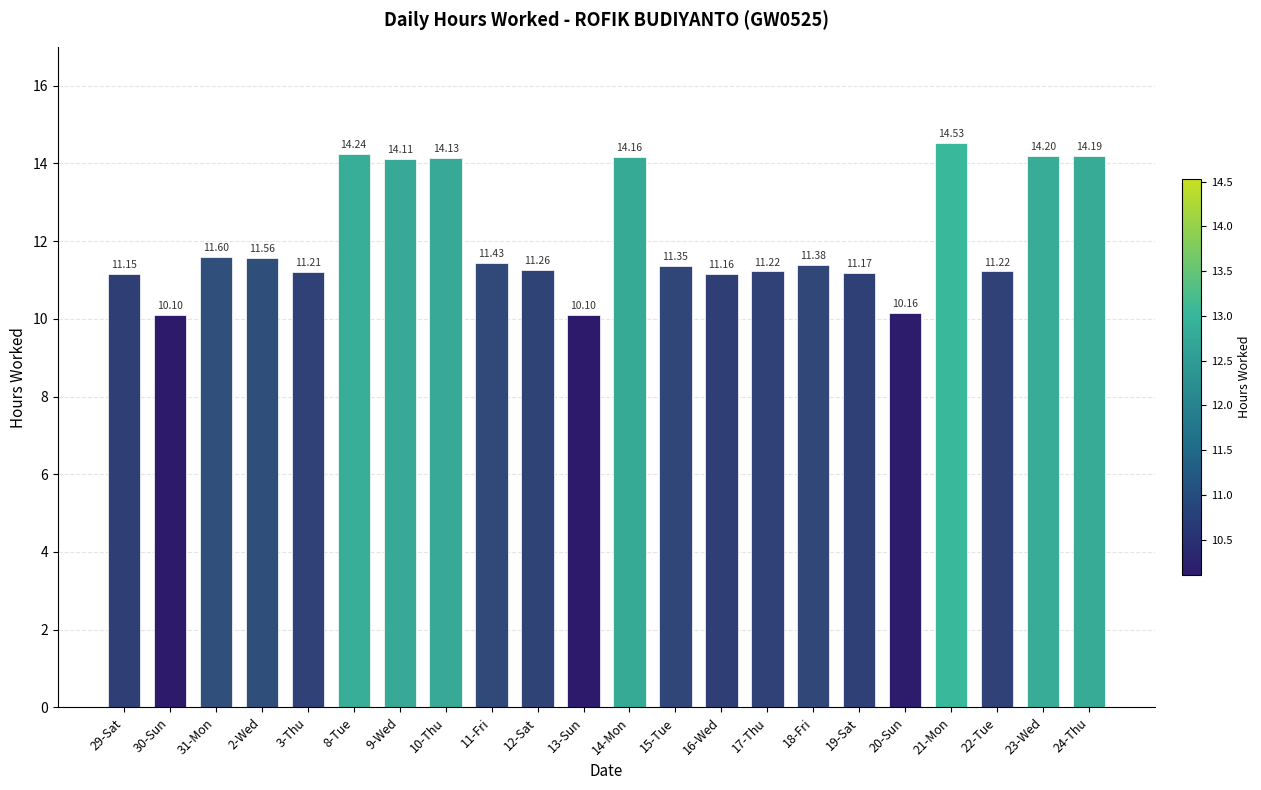

What is the difference between the second highest and second lowest values?

4.1